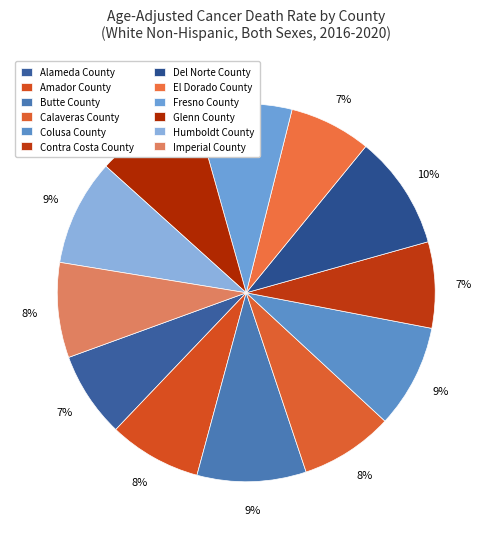

Is it true that Del Norte County is 10% of the pie?

True